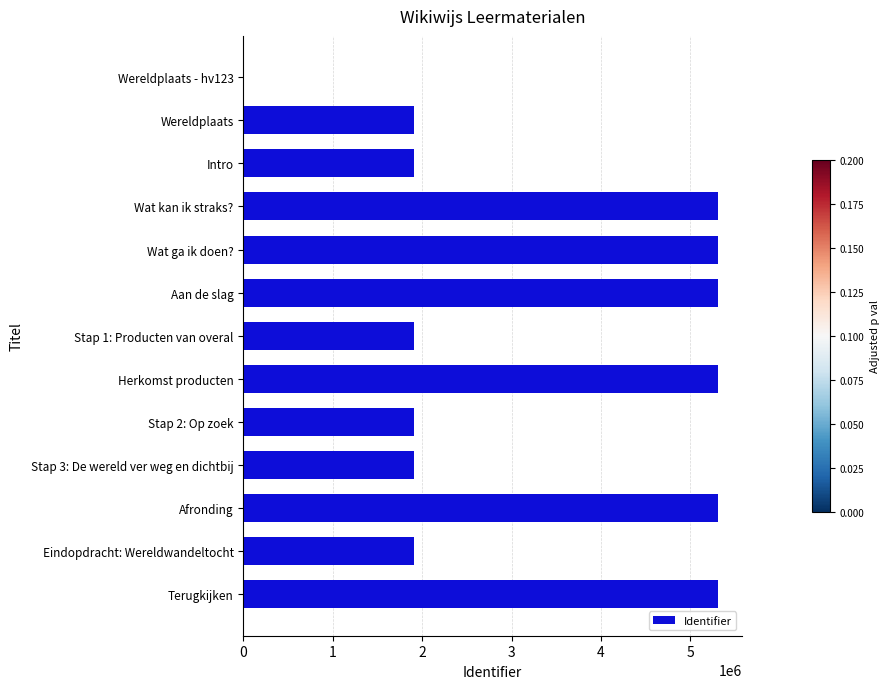

True or false: the data shows 3061020 at Afronding.

False